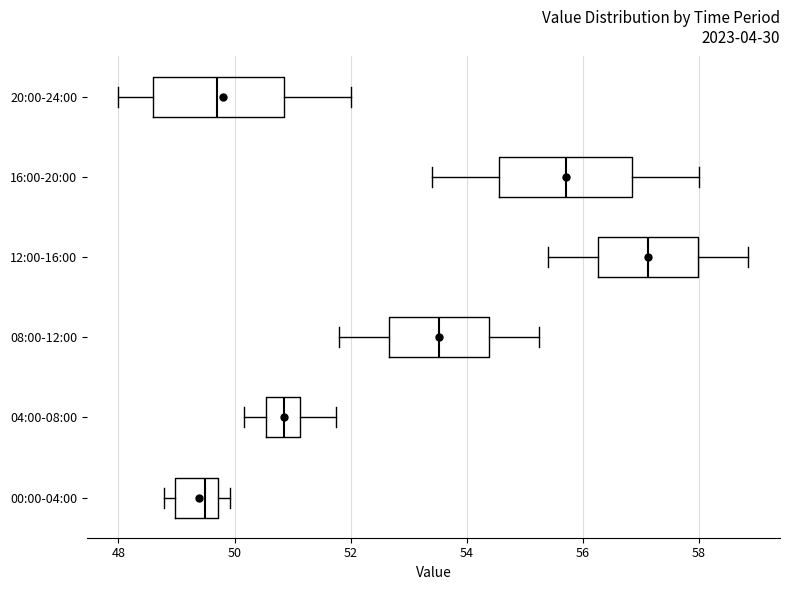

Reading bottom to top, read every box against the x-axis: the position of its median line, the range the box covers, and the ends of its whiskers. The values are not printed on the chart, so give them approximately, as read against the axis.

00:00-04:00: median 49.4, box 49.0 to 49.8, whiskers 48.8 to 50.0
04:00-08:00: median 50.8, box 50.6 to 51.2, whiskers 50.2 to 51.8
08:00-12:00: median 53.6, box 52.6 to 54.4, whiskers 51.8 to 55.2
12:00-16:00: median 57.2, box 56.2 to 58.0, whiskers 55.4 to 58.8
16:00-20:00: median 55.8, box 54.6 to 56.8, whiskers 53.4 to 58.0
20:00-24:00: median 49.8, box 48.6 to 50.8, whiskers 48.0 to 52.0